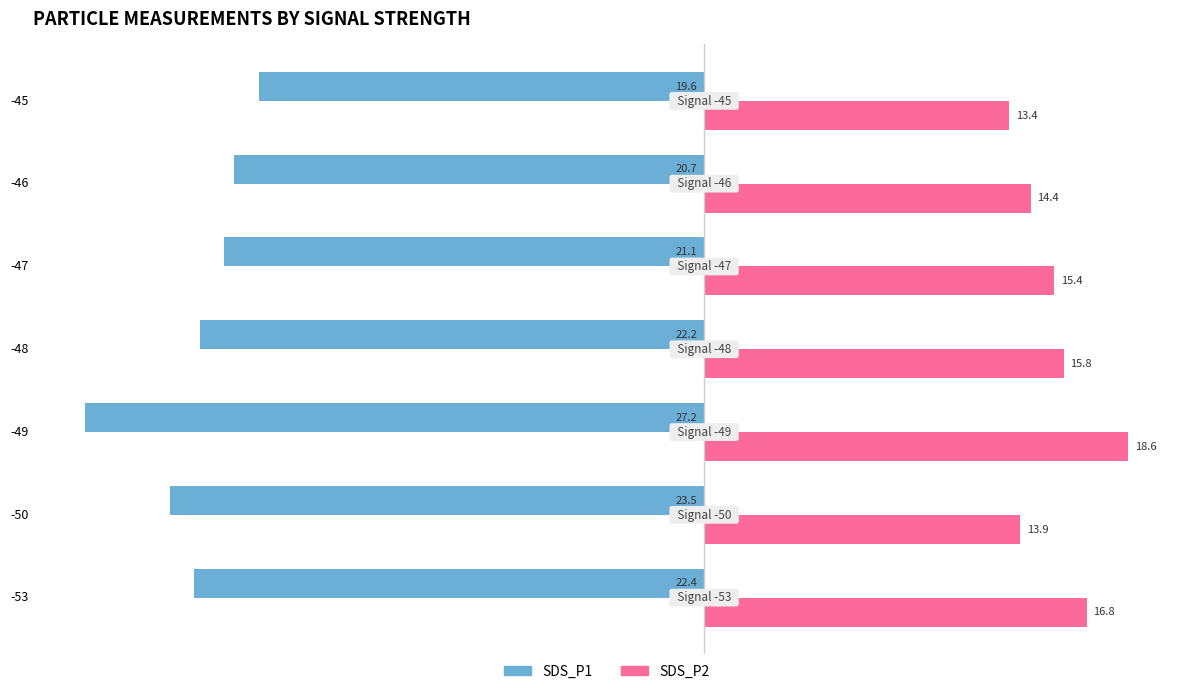

Read the SDS_P2 value at -48.

15.8